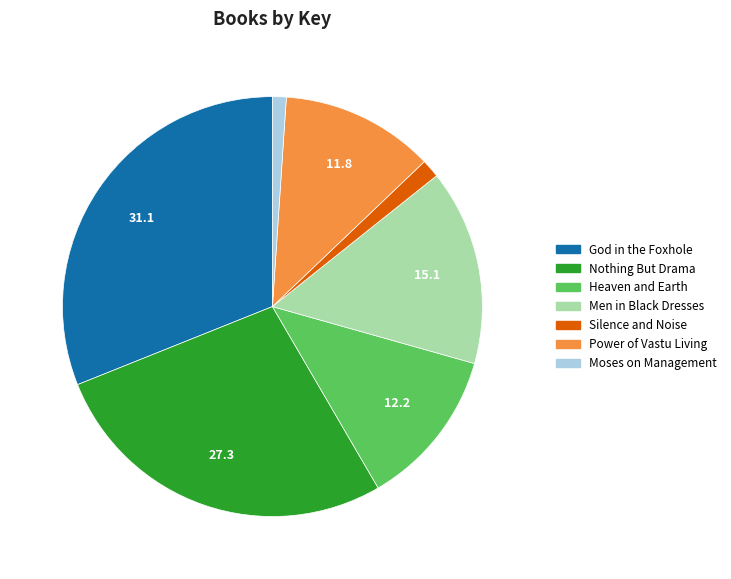

What is the largest slice in the pie chart?

God in the Foxhole